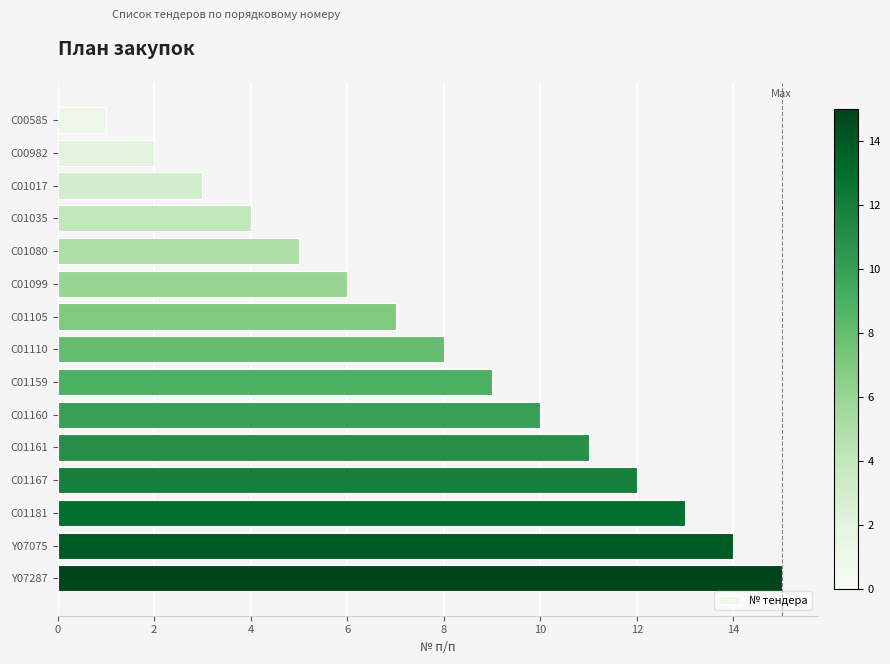

Which label corresponds to the largest value in the chart?

Y07287